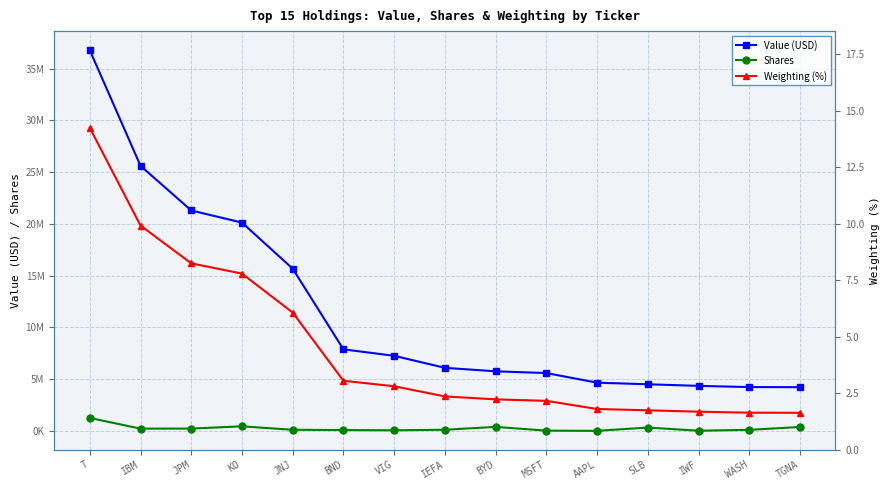

The Shares series shows 334744.0 at SLB. True or false?

True